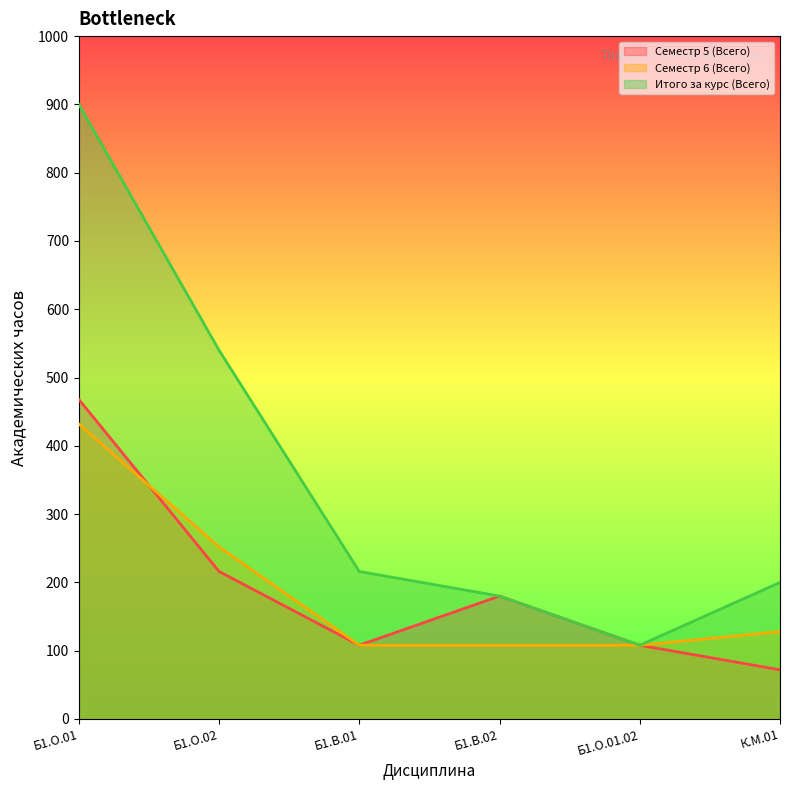

Which series has the largest total across all categories?

Итого за курс (Всего)